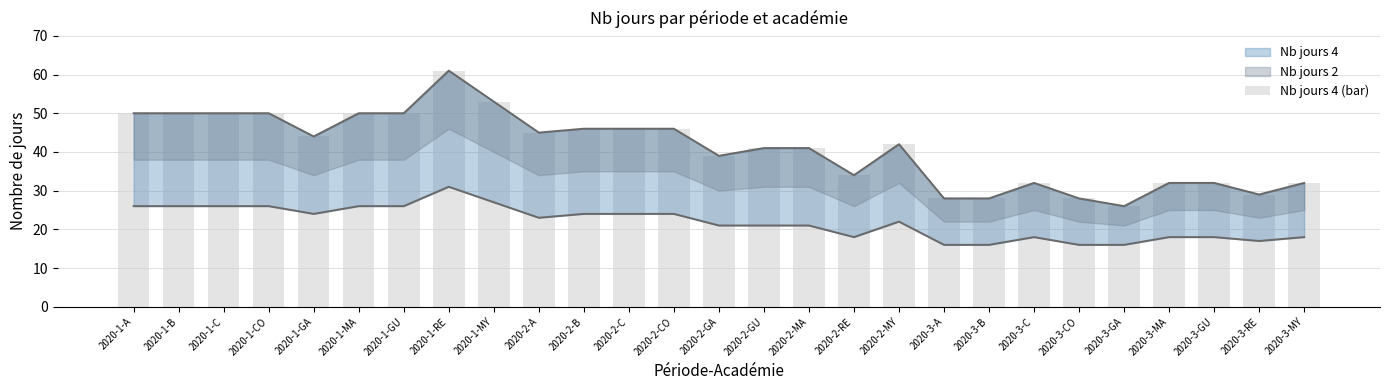

The value at 2020-1-RE is 61. True or false?

True